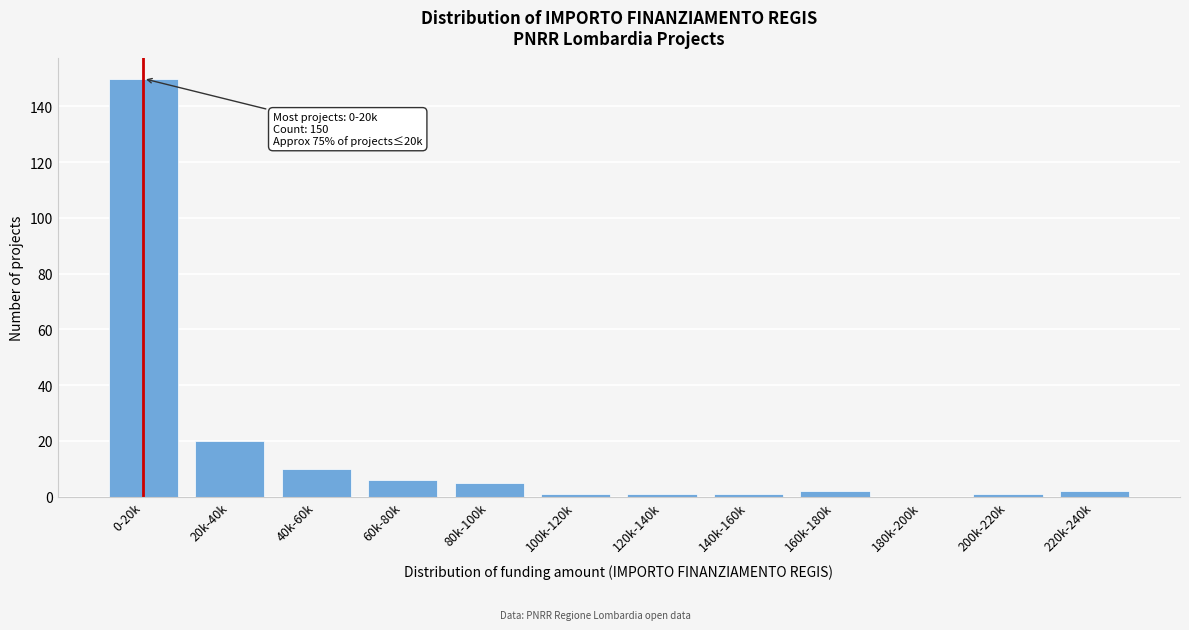

Reading right to left, list all the values displayed in this chart.

220k-240k=2	200k-220k=1	180k-200k=0	160k-180k=2	140k-160k=1	120k-140k=1	100k-120k=1	80k-100k=5	60k-80k=6	40k-60k=10	20k-40k=20	0-20k=150